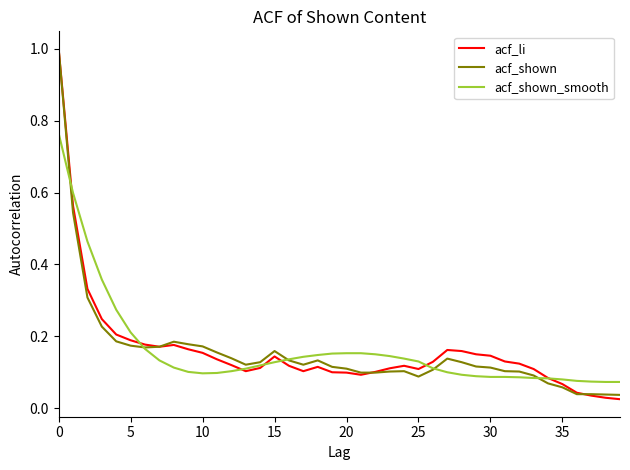

What are all the series names shown in the legend?

acf_li, acf_shown, acf_shown_smooth